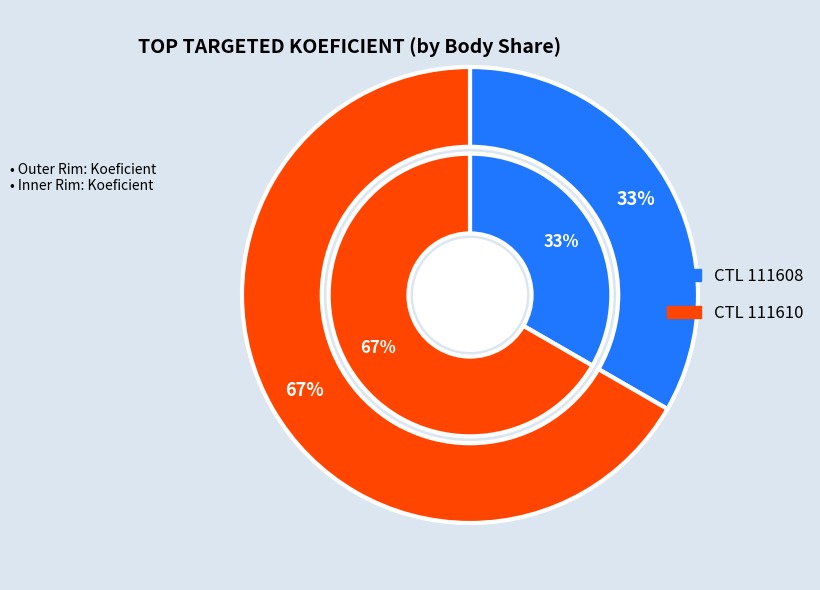

Rank the series at 111608 from lowest to highest value.

outer, inner